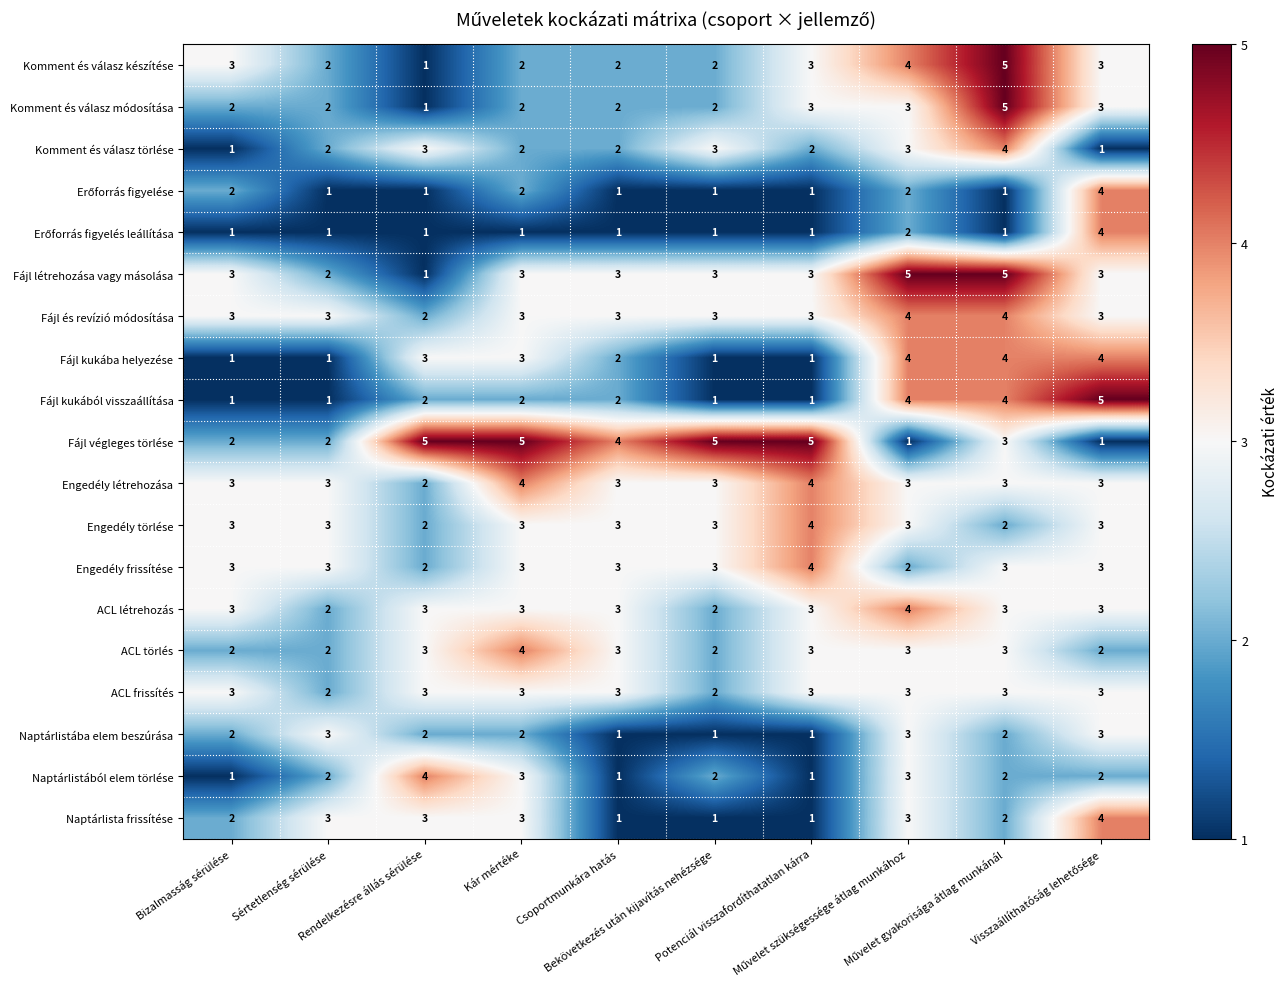

What is the sum of all ACL frissítés values?

28